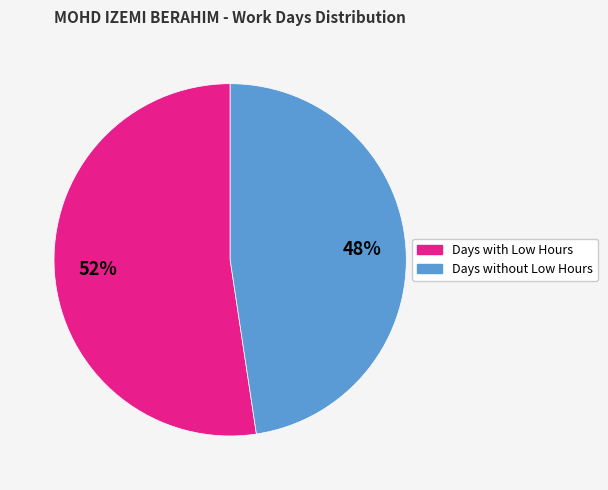

Is there a majority slice in this chart?

Yes